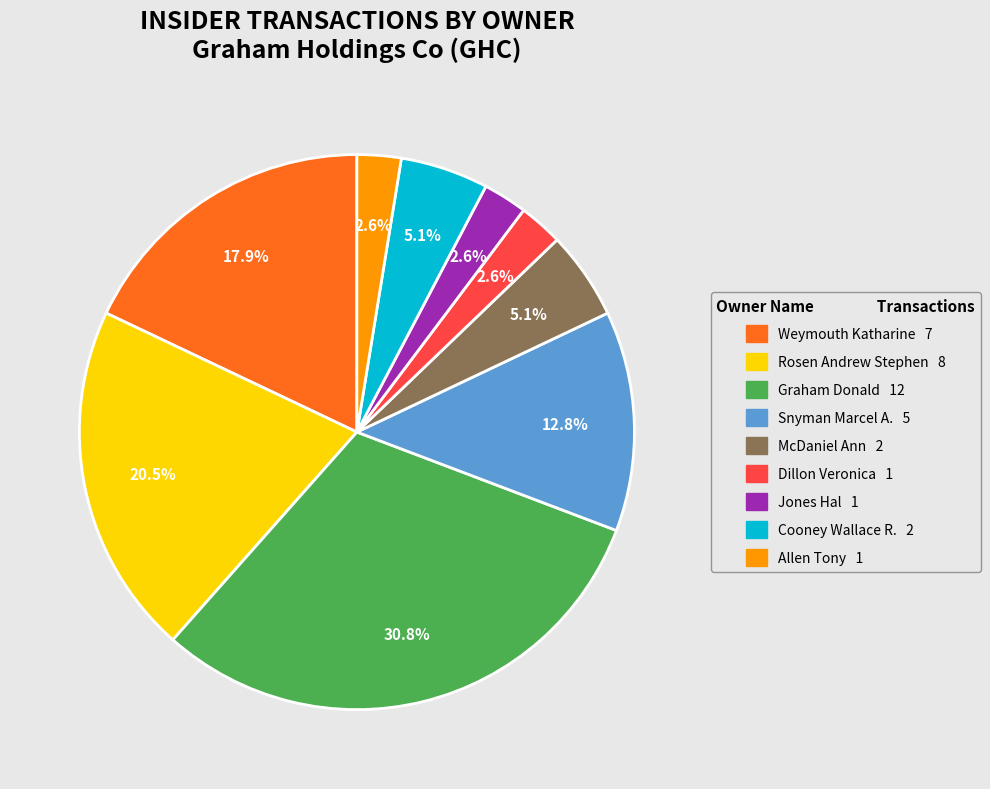

Is Dillon Veronica the majority of the pie?

No